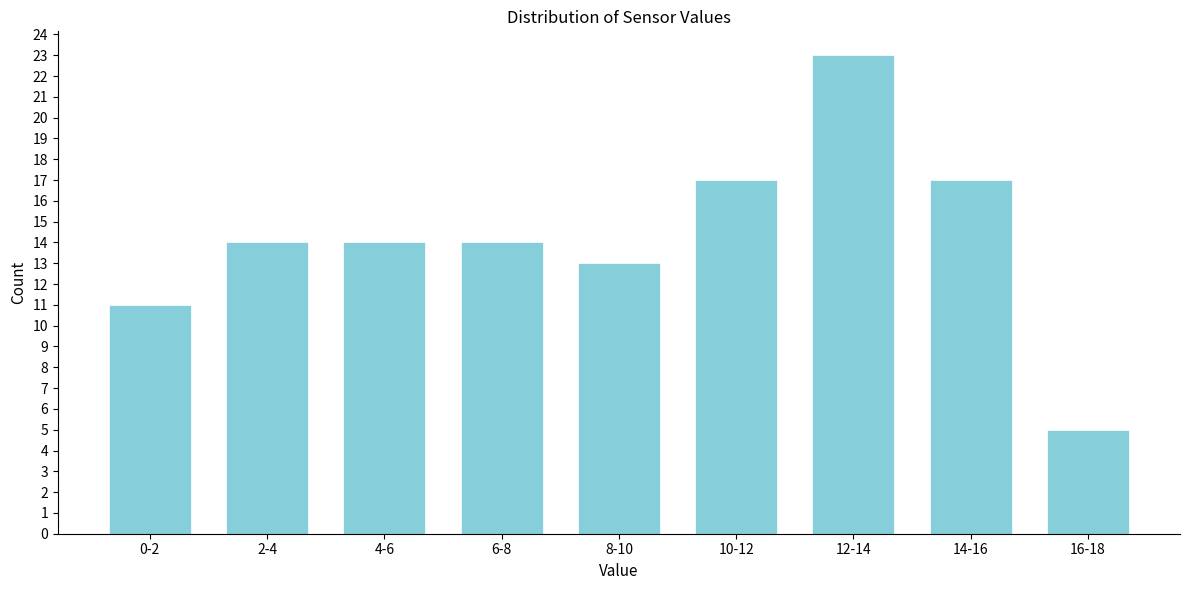

Reading left to right, list all the values displayed in this chart.

11	14	14	14	13	17	23	17	5